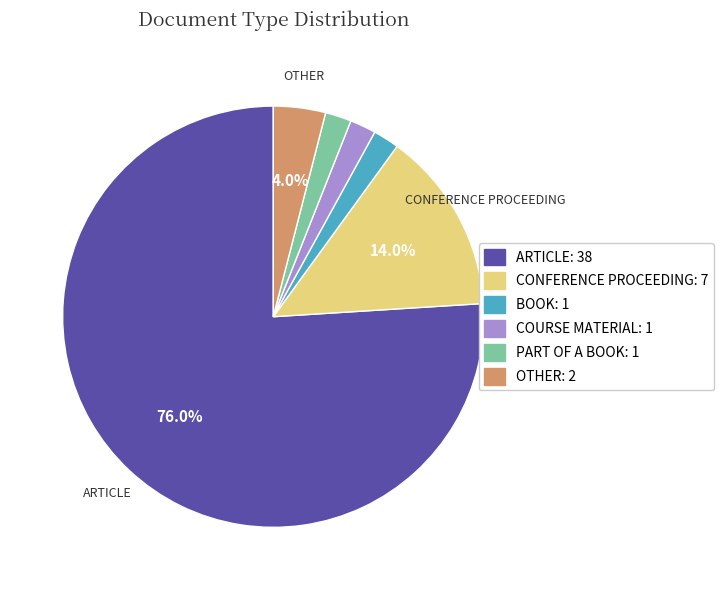

Is the sum of ARTICLE: 38 and OTHER: 2 greater than half?

Yes